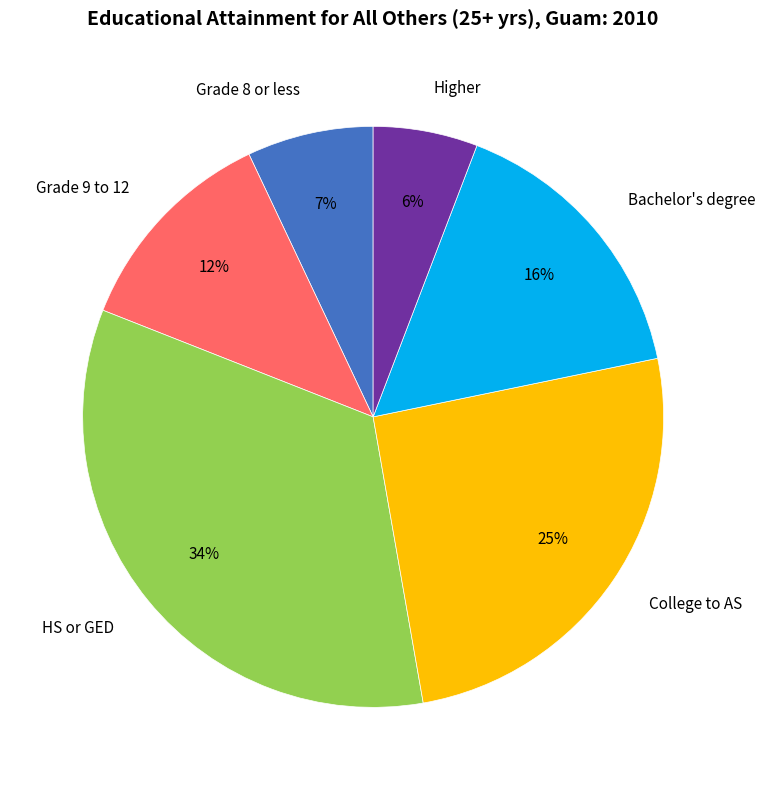

Is there a majority slice in this chart?

No